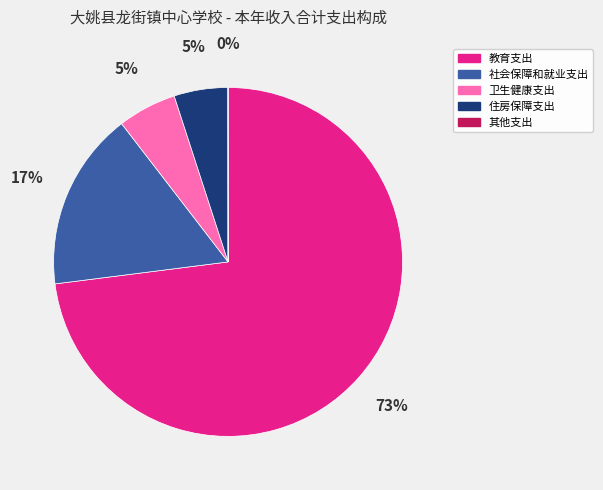

The 住房保障支出 slice represents 5% of the pie. True or false?

True